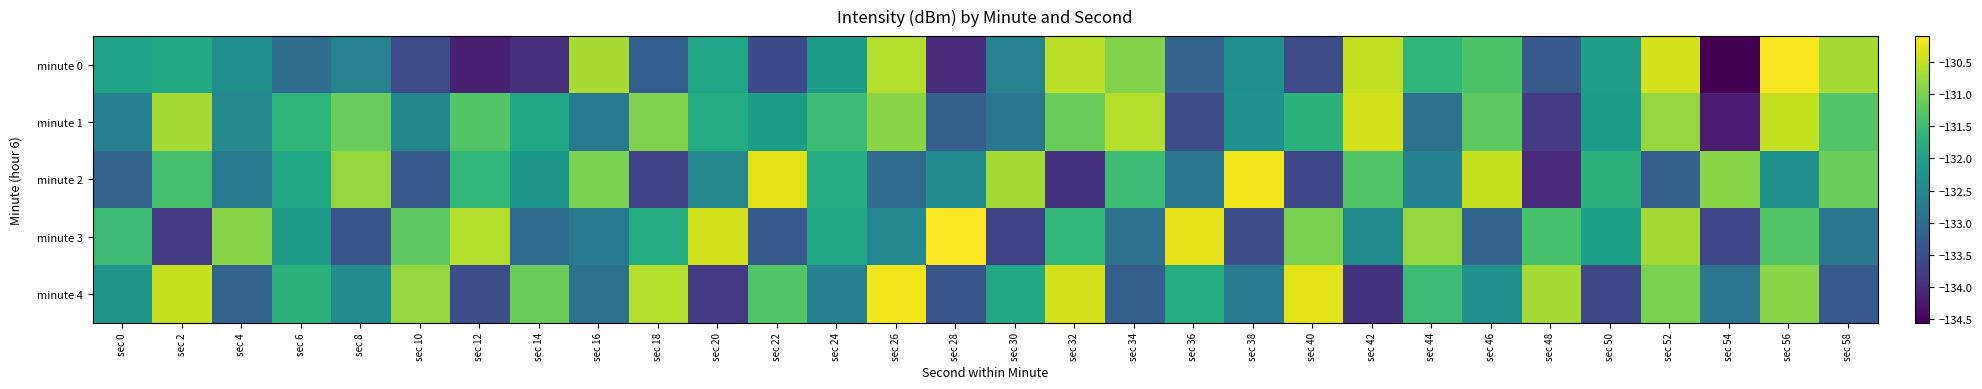

Reading right to left, what are all the values shown in this chart?

minute 0: sec 58=-130.7	sec 56=-130.2	sec 54=-134.6	sec 52=-130.4	sec 50=-132.1	sec 48=-133.3	sec 46=-131.3	sec 44=-131.6	sec 42=-130.5	sec 40=-133.5	sec 38=-132.3	sec 36=-133.1	sec 34=-130.9	sec 32=-130.6	sec 30=-132.6	sec 28=-134.0	sec 26=-130.6	sec 24=-132.1	sec 22=-133.6	sec 20=-131.9	sec 18=-133.2	sec 16=-130.7	sec 14=-133.9	sec 12=-134.2	sec 10=-133.5	sec 8=-132.6	sec 6=-133.0	sec 4=-132.4	sec 2=-131.9	sec 0=-131.9
minute 1: sec 58=-131.3	sec 56=-130.5	sec 54=-134.2	sec 52=-130.8	sec 50=-132.1	sec 48=-133.8	sec 46=-131.2	sec 44=-132.9	sec 42=-130.4	sec 40=-131.7	sec 38=-132.3	sec 36=-133.5	sec 34=-130.6	sec 32=-131.1	sec 30=-132.8	sec 28=-133.2	sec 26=-130.9	sec 24=-131.5	sec 22=-132.1	sec 20=-131.8	sec 18=-131.0	sec 16=-132.7	sec 14=-131.9	sec 12=-131.3	sec 10=-132.5	sec 8=-131.1	sec 6=-131.6	sec 4=-132.5	sec 2=-130.7	sec 0=-132.6
minute 2: sec 58=-131.1	sec 56=-132.3	sec 54=-130.9	sec 52=-133.2	sec 50=-131.7	sec 48=-134.0	sec 46=-130.5	sec 44=-132.6	sec 42=-131.3	sec 40=-133.6	sec 38=-130.2	sec 36=-132.8	sec 34=-131.5	sec 32=-133.9	sec 30=-130.7	sec 28=-132.4	sec 26=-133.0	sec 24=-131.8	sec 22=-130.3	sec 20=-132.5	sec 18=-133.7	sec 16=-131.0	sec 14=-132.2	sec 12=-131.6	sec 10=-133.3	sec 8=-130.8	sec 6=-131.9	sec 4=-132.7	sec 2=-131.4	sec 0=-133.1
minute 3: sec 58=-132.8	sec 56=-131.3	sec 54=-133.6	sec 52=-130.7	sec 50=-132.0	sec 48=-131.4	sec 46=-133.1	sec 44=-130.8	sec 42=-132.4	sec 40=-131.0	sec 38=-133.5	sec 36=-130.3	sec 34=-132.9	sec 32=-131.6	sec 30=-133.7	sec 28=-130.1	sec 26=-132.5	sec 24=-131.9	sec 22=-133.3	sec 20=-130.4	sec 18=-131.8	sec 16=-132.7	sec 14=-133.0	sec 12=-130.6	sec 10=-131.2	sec 8=-133.4	sec 6=-132.1	sec 4=-130.9	sec 2=-133.8	sec 0=-131.5
minute 4: sec 58=-133.3	sec 56=-130.9	sec 54=-132.8	sec 52=-131.0	sec 50=-133.6	sec 48=-130.7	sec 46=-132.3	sec 44=-131.5	sec 42=-133.9	sec 40=-130.3	sec 38=-132.7	sec 36=-131.8	sec 34=-133.2	sec 32=-130.4	sec 30=-131.9	sec 28=-133.4	sec 26=-130.2	sec 24=-132.6	sec 22=-131.3	sec 20=-133.8	sec 18=-130.6	sec 16=-132.9	sec 14=-131.1	sec 12=-133.5	sec 10=-130.8	sec 8=-132.4	sec 6=-131.7	sec 4=-133.1	sec 2=-130.5	sec 0=-132.2